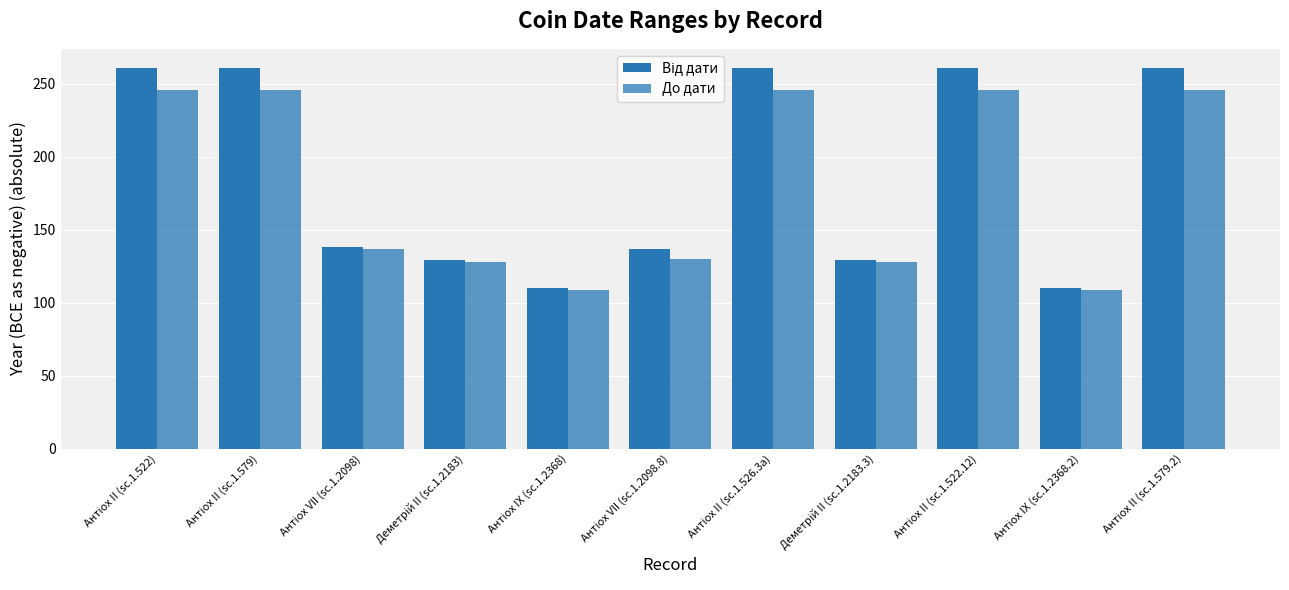

Reading left to right, extract all data points from this chart.

Від дати: Антіох II (sc.1.522)=261	Антіох II (sc.1.579)=261	Антіох VII (sc.1.2098)=138	Деметрій II (sc.1.2183)=129	Антіох IX (sc.1.2368)=110	Антіох VII (sc.1.2098.8)=137	Антіох II (sc.1.526.3a)=261	Деметрій II (sc.1.2183.3)=129	Антіох II (sc.1.522.12)=261	Антіох IX (sc.1.2368.2)=110	Антіох II (sc.1.579.2)=261
До дати: Антіох II (sc.1.522)=246	Антіох II (sc.1.579)=246	Антіох VII (sc.1.2098)=137	Деметрій II (sc.1.2183)=128	Антіох IX (sc.1.2368)=109	Антіох VII (sc.1.2098.8)=130	Антіох II (sc.1.526.3a)=246	Деметрій II (sc.1.2183.3)=128	Антіох II (sc.1.522.12)=246	Антіох IX (sc.1.2368.2)=109	Антіох II (sc.1.579.2)=246